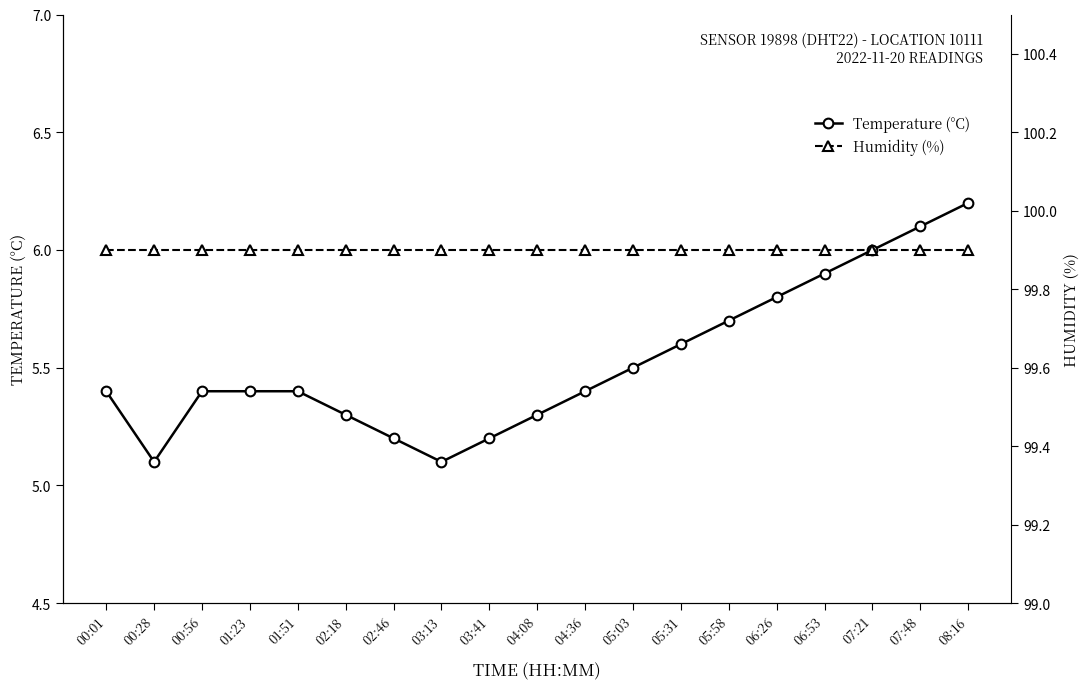

The value of Humidity (%) at 03:41 is 99.9. True or false?

True